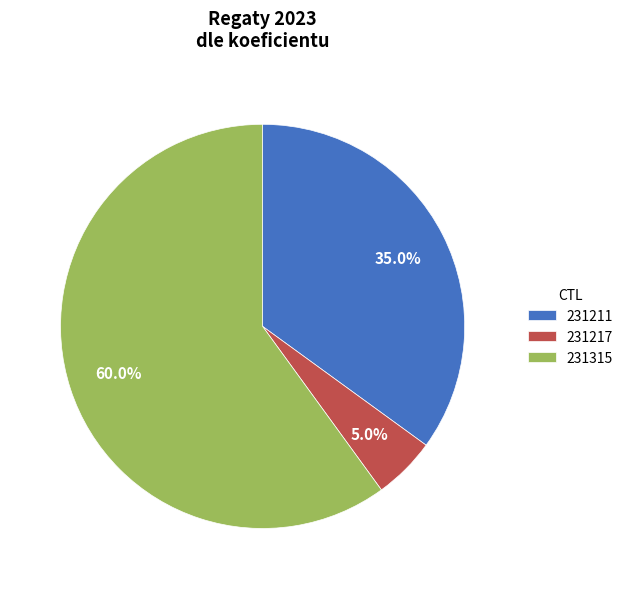

What is the majority slice?

231315